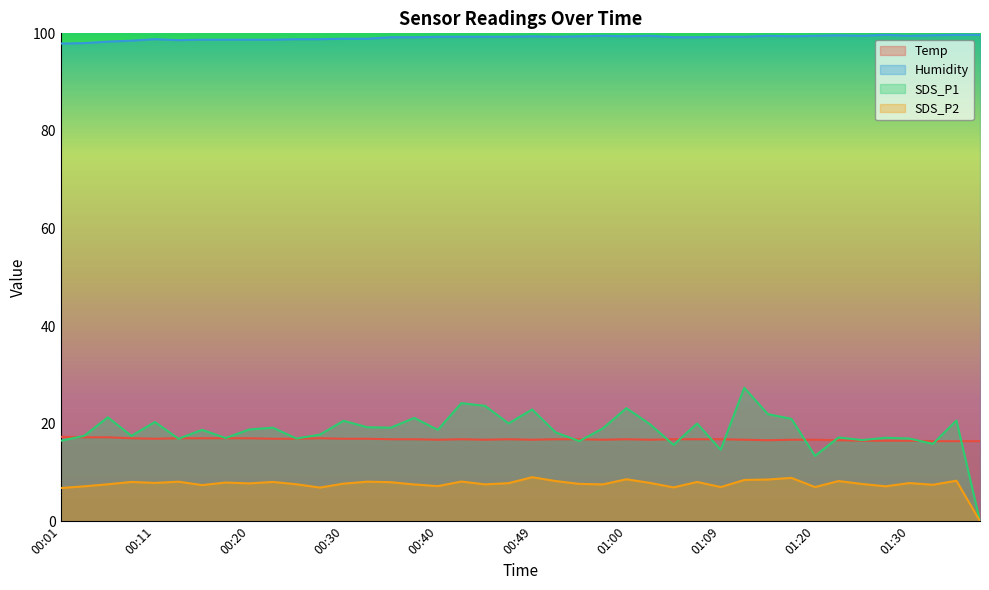

List the labels in order of SDS_P2 value, largest first.

00:49, 01:17, 01:00, 01:15, 01:12, 01:35, 00:52, 01:22, 00:42, 00:13, 00:32, 00:08, 00:23, 01:07, 00:35, 00:18, 00:11, 01:02, 01:30, 00:47, 00:20, 00:30, 00:54, 01:25, 00:06, 00:25, 00:45, 00:57, 00:37, 01:32, 00:15, 00:40, 00:03, 01:27, 01:09, 01:20, 01:04, 00:28, 00:01, 01:37